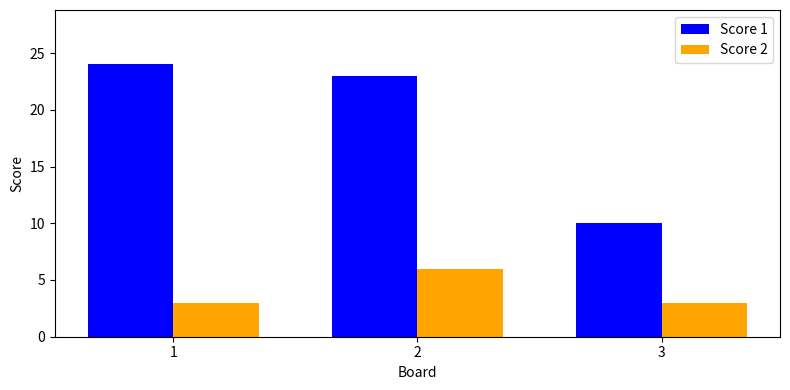

At 2, list the series in order from smallest to largest.

Score 2, Score 1